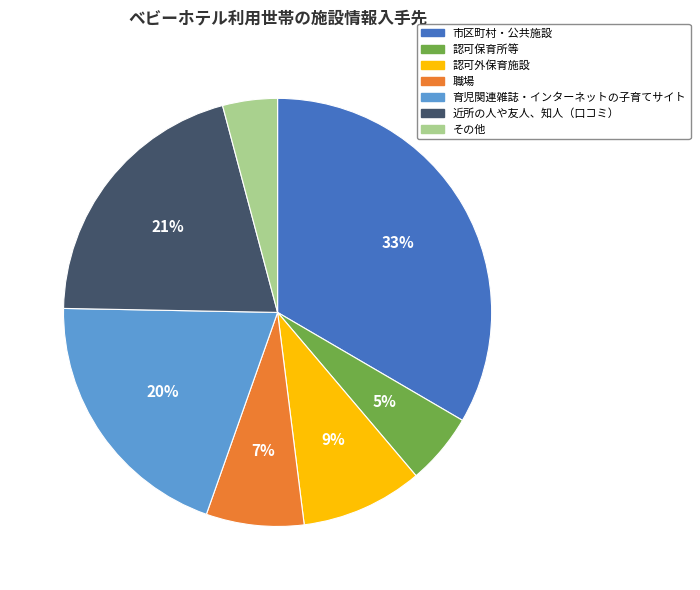

To the nearest percent, what is the difference between the largest and smallest slice percentages?

29%